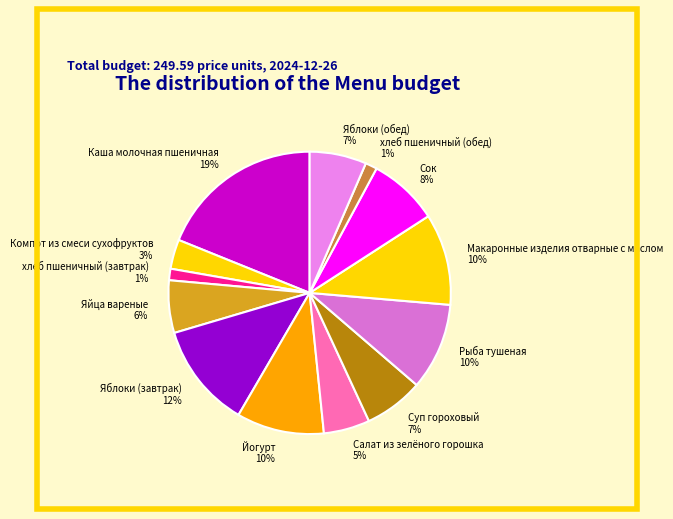

To the nearest percent, what is the average slice percentage?

8%